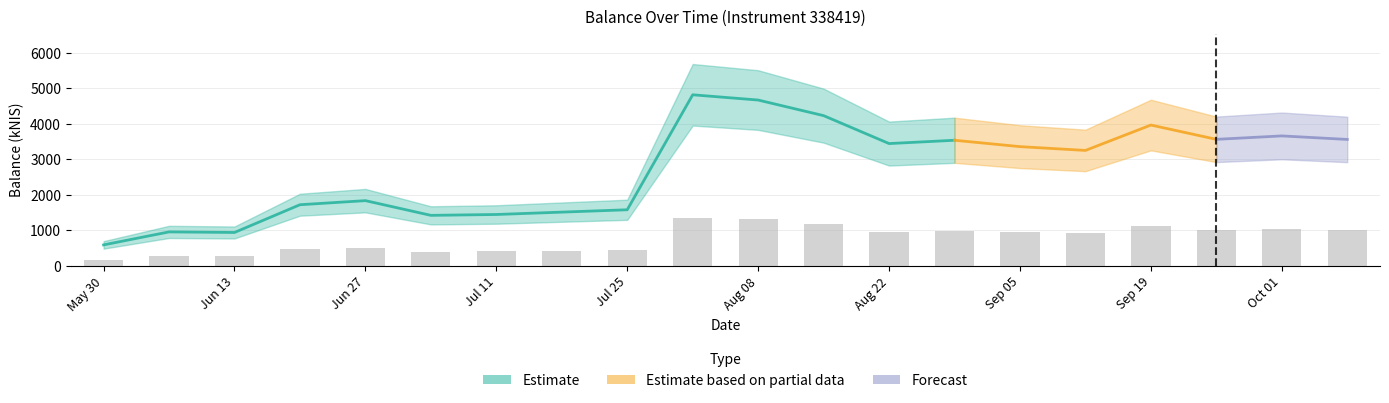

What is the label of the 18th bar from the left?

2024-09-26